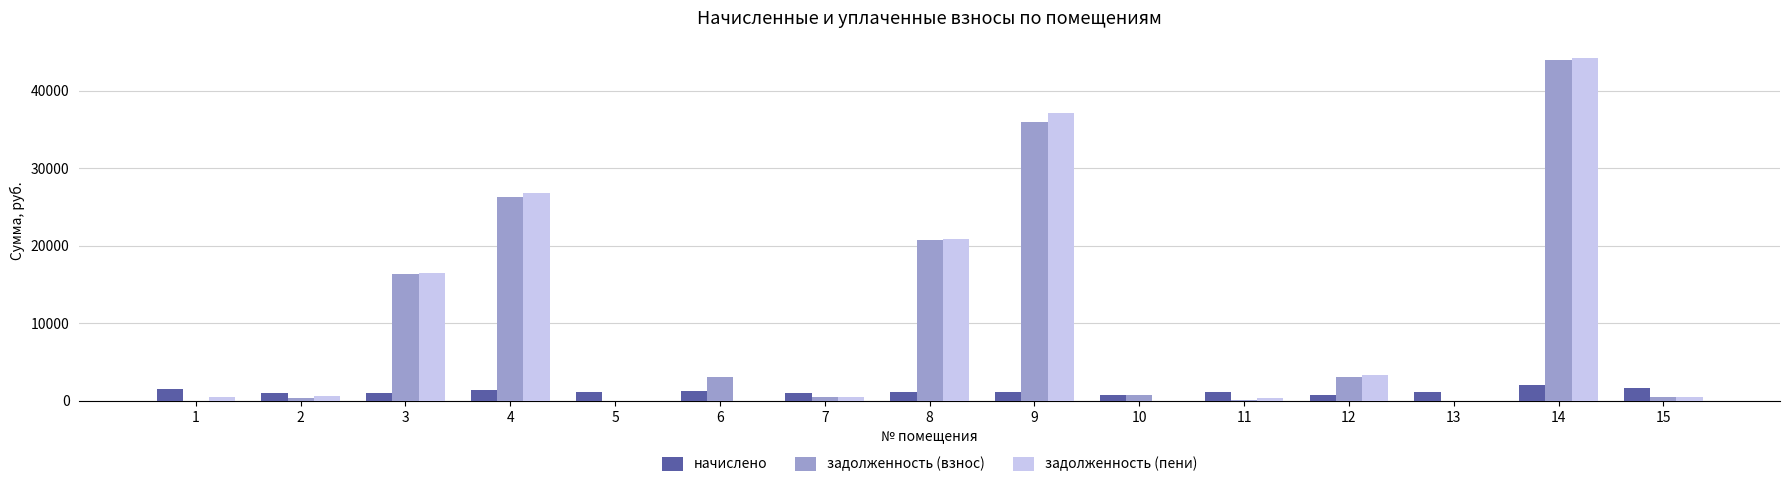

What is the greatest value displayed?

44236.0